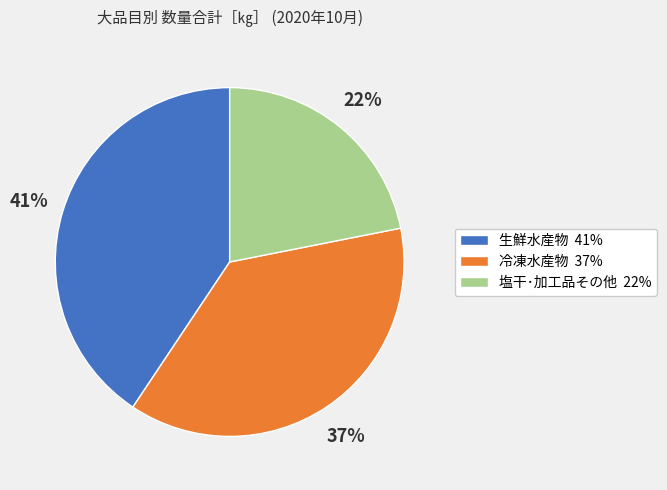

Which slice is the largest?

生鮮水産物